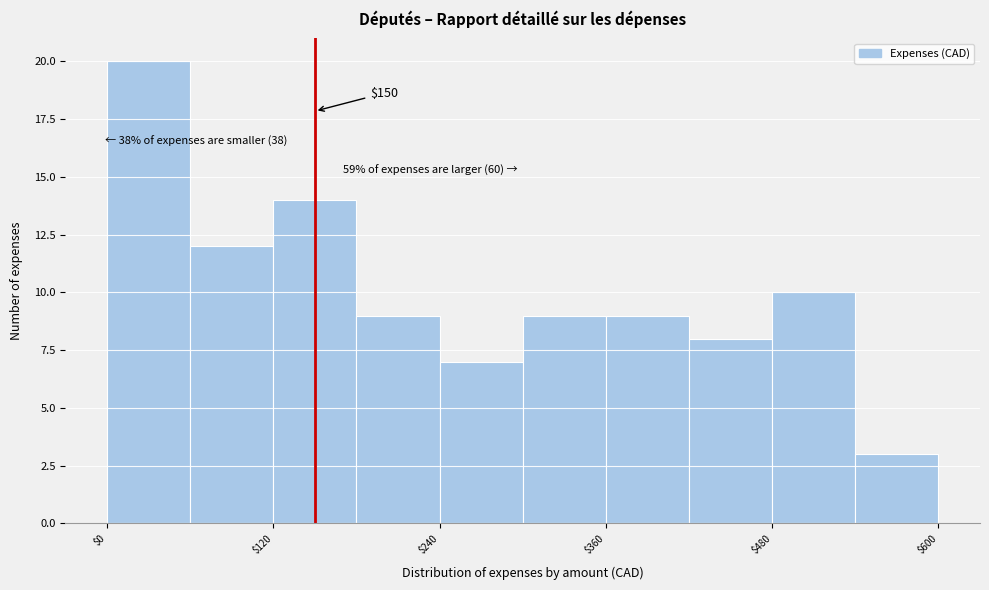

Around what value on the x-axis is the tallest bar? Give the approximate position of its centre, as read against the axis.

40